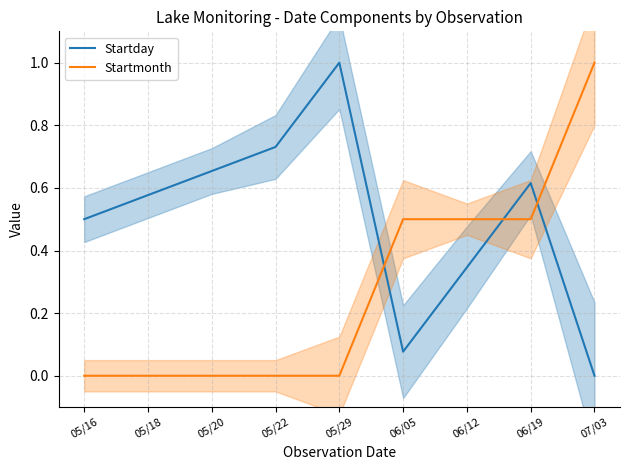

Which category has the highest value in the Startday series?

05/29